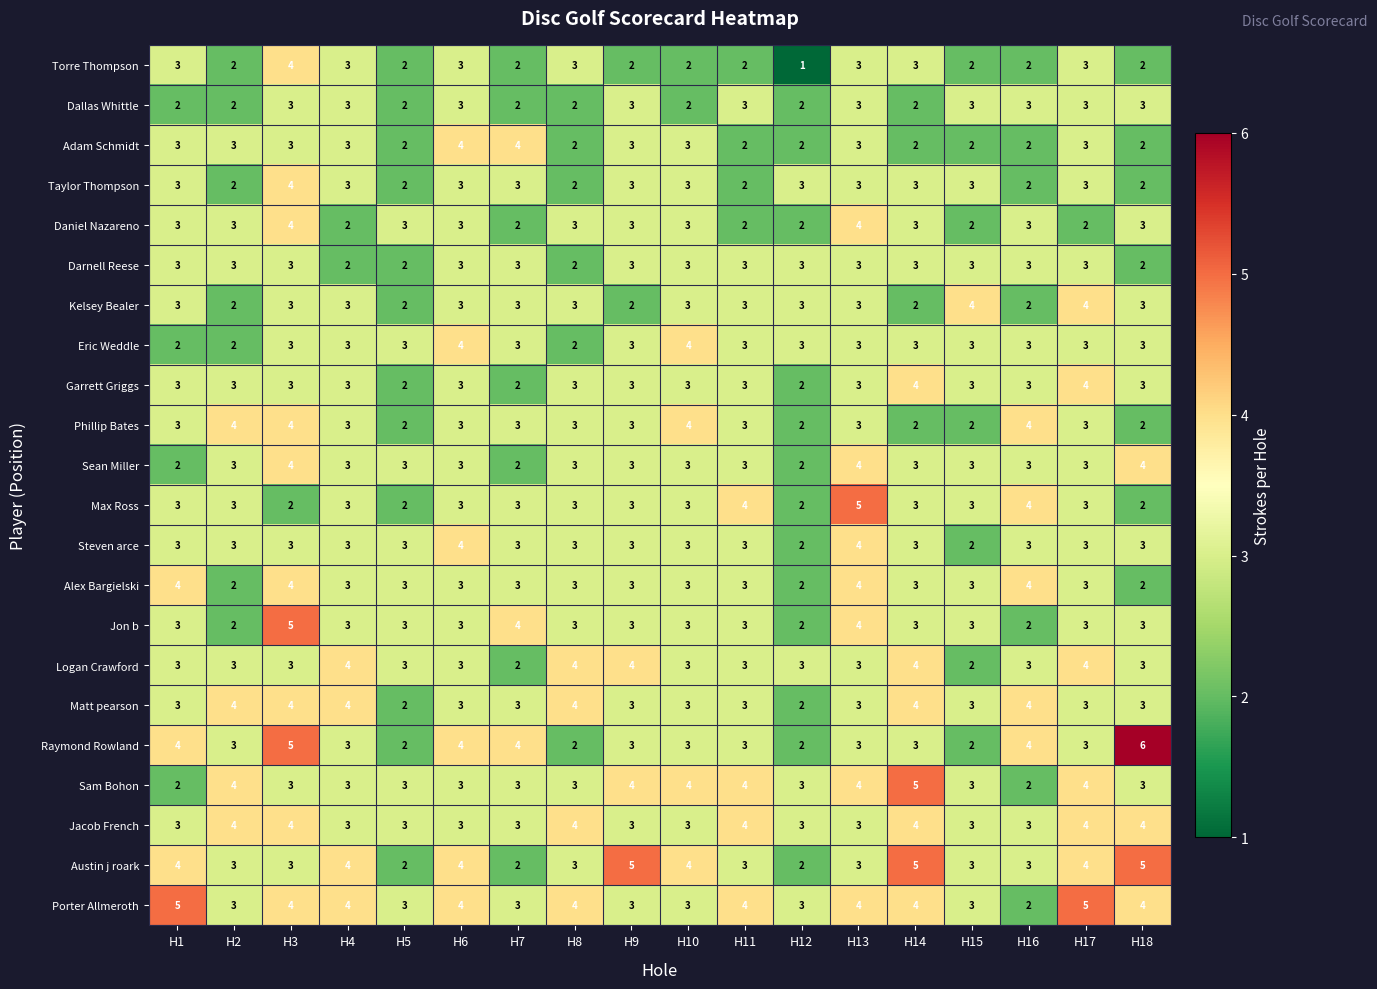

Read the Porter Allmeroth value at H18.

4